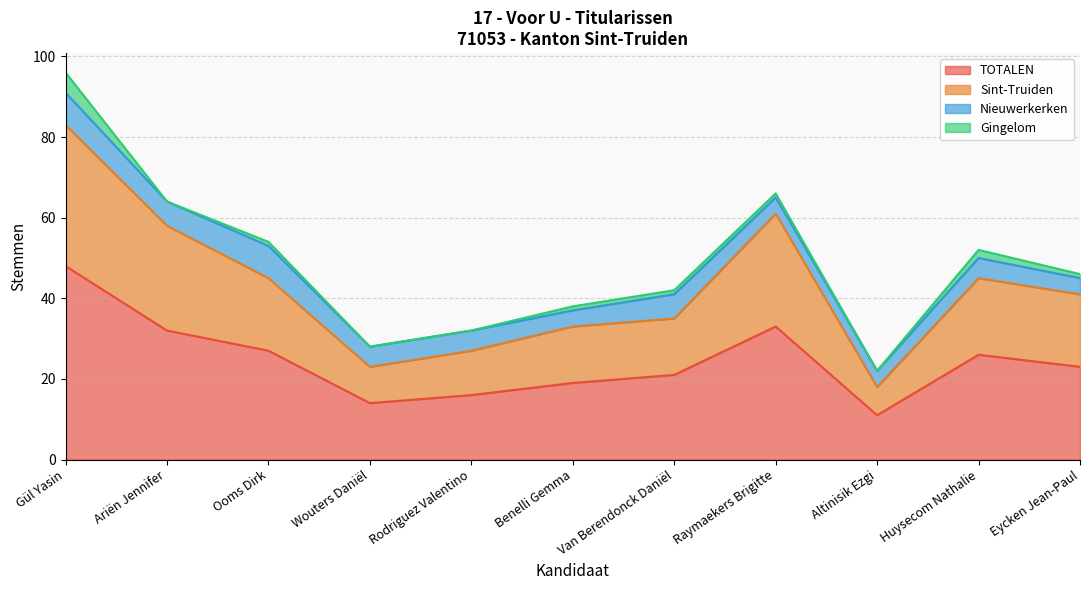

What is the difference between the maximum and minimum values in the TOTALEN series?

37